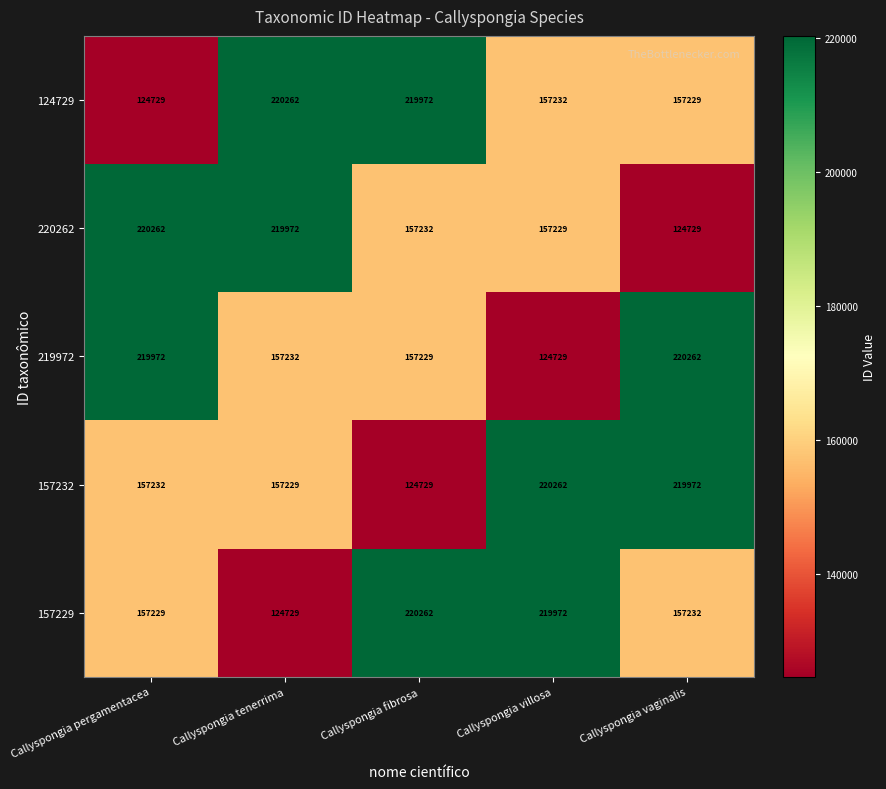

What is the total value across all series at Callyspongia pergamentacea?

879424